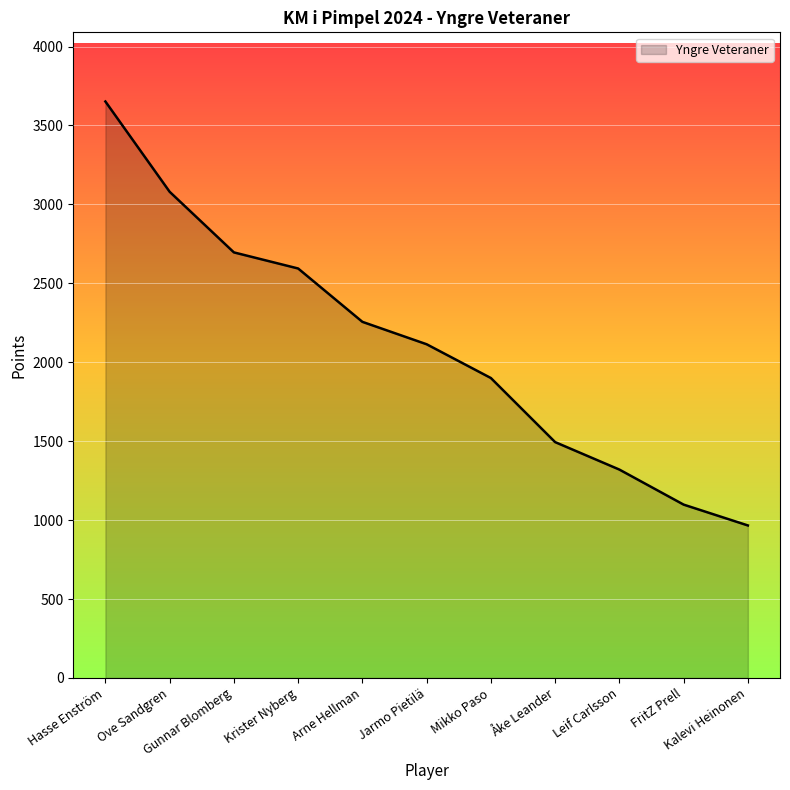

How many values are below 2114?

5